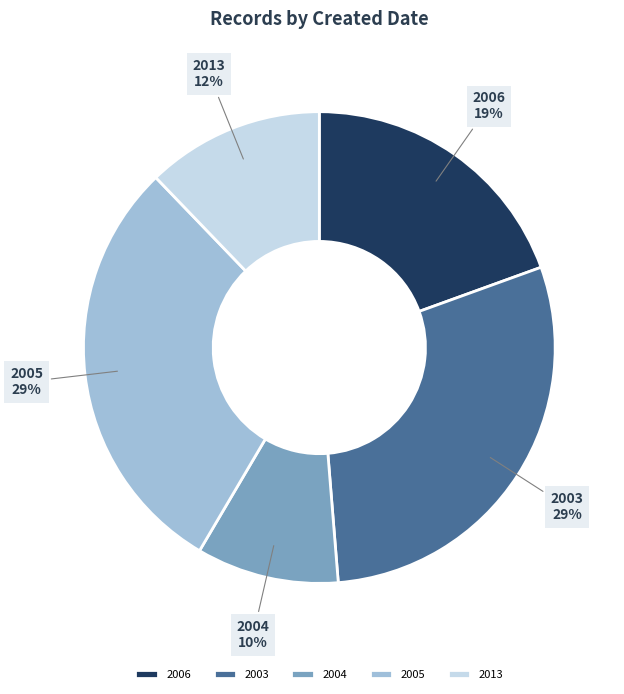

True or false: 2004 accounts for 23% of the total.

False